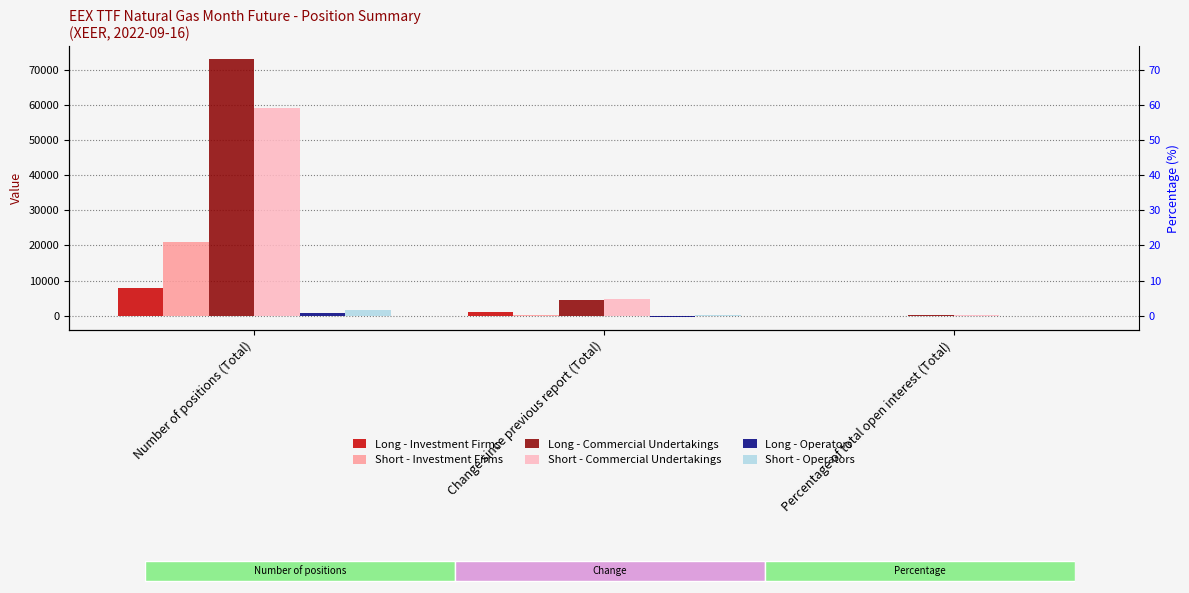

Is it true that Short - Investment Firms equals 368.0 at Change since previous report (Total)?

False